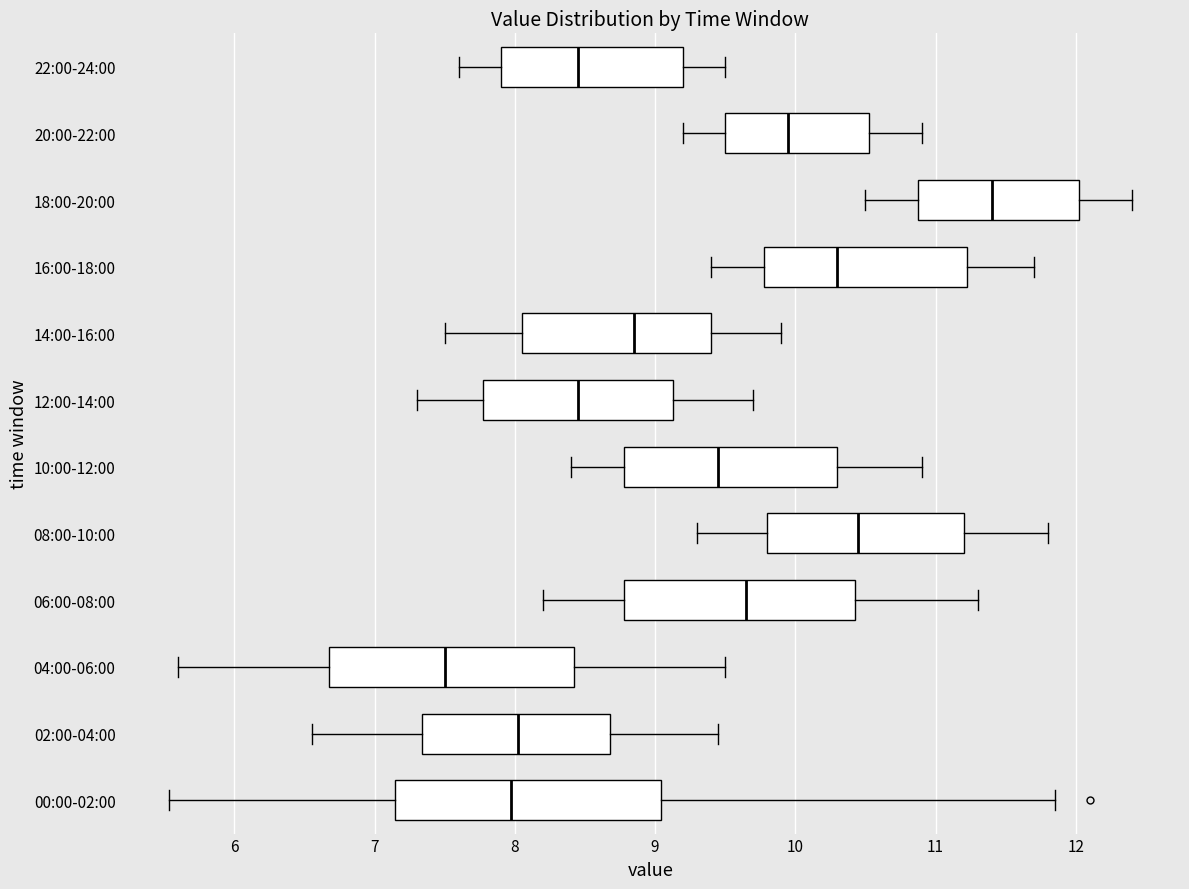

Where does the median line of the box for 10:00-12:00 sit on the x-axis? The values are not printed on the chart, so give them approximately, as read against the axis.

9.5